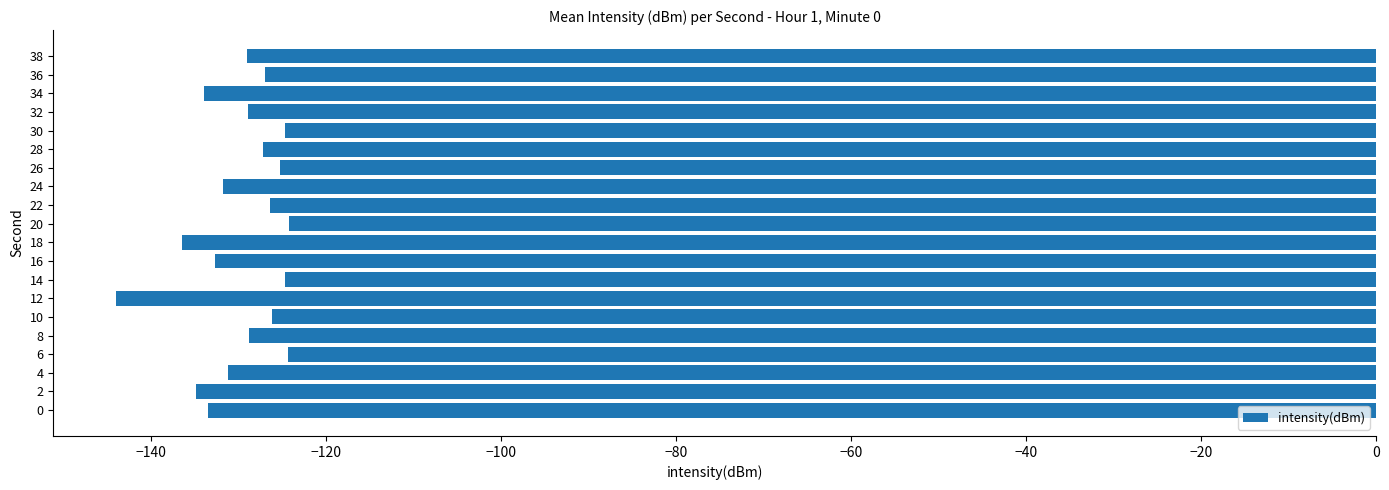

What is the sum of all values?

-2595.7